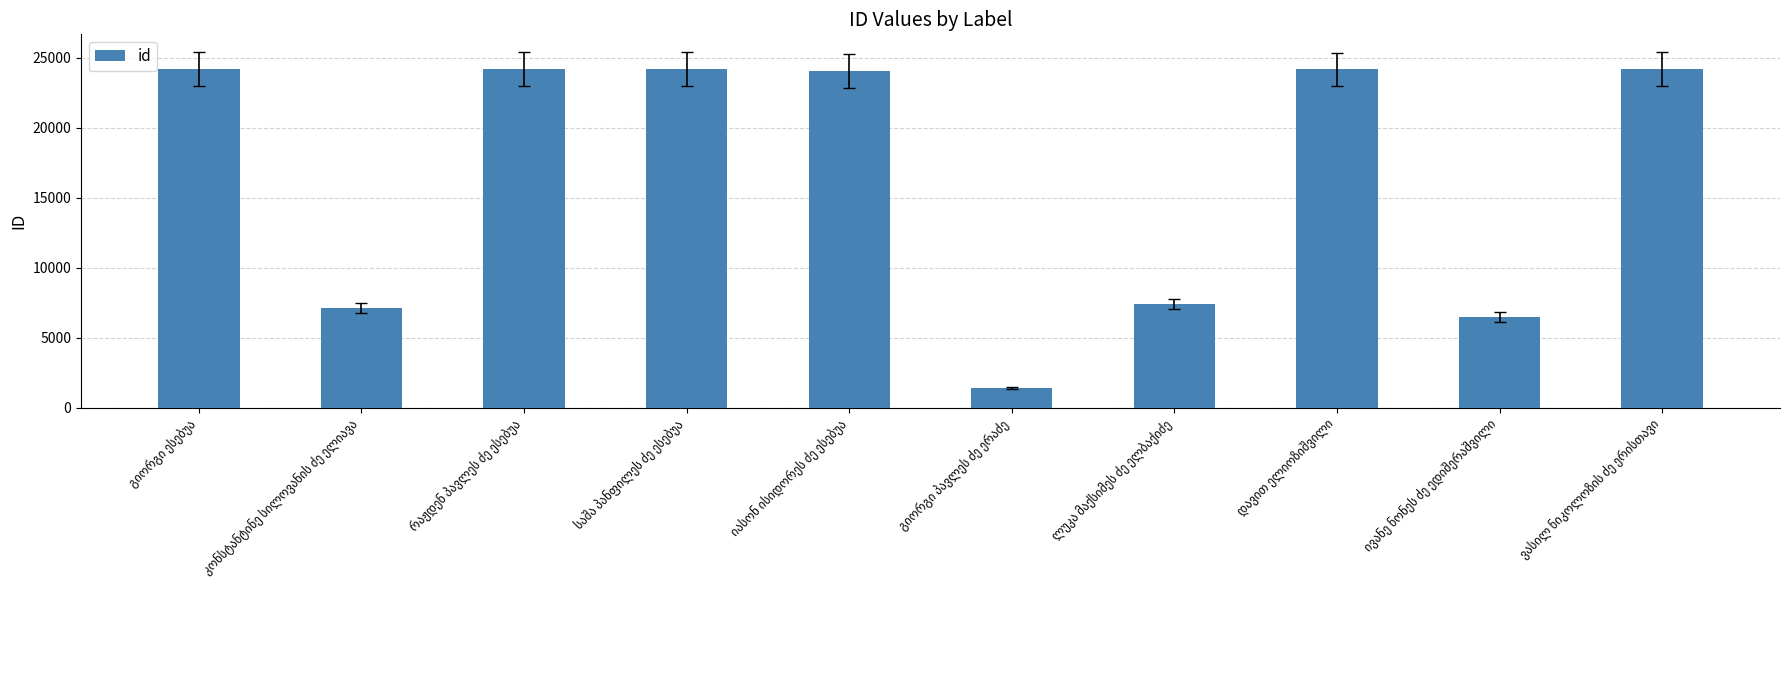

What is the smallest value displayed?

1400